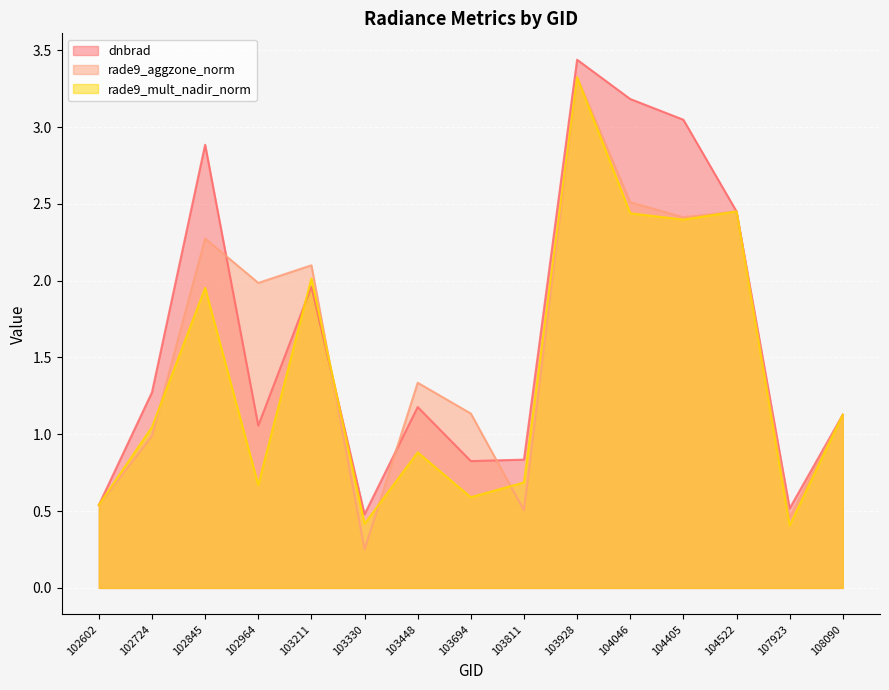

At which category does dnbrad reach its first local peak?

102845